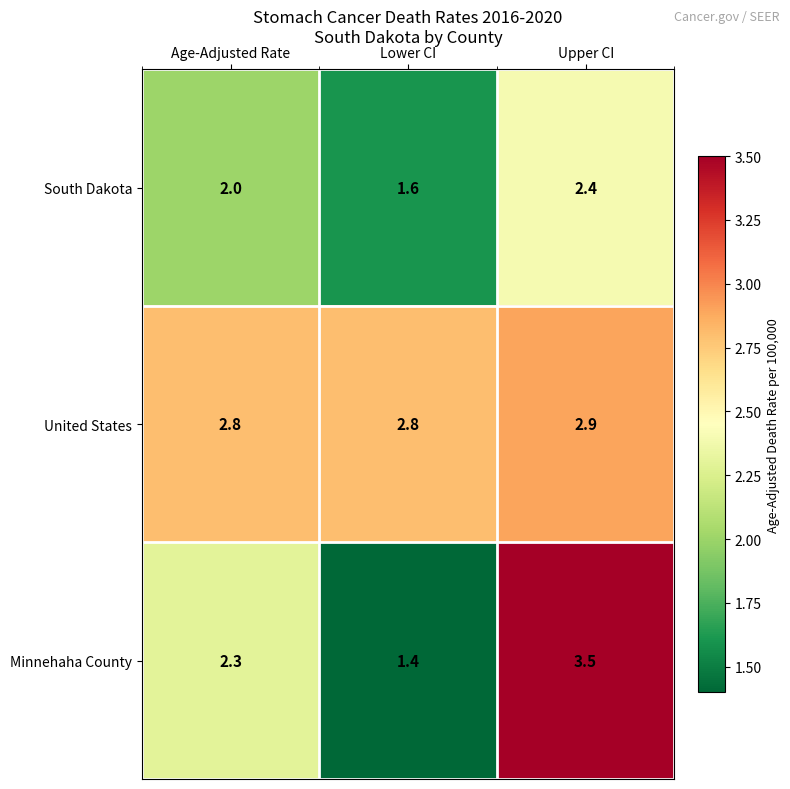

How many data points does each series have?

3